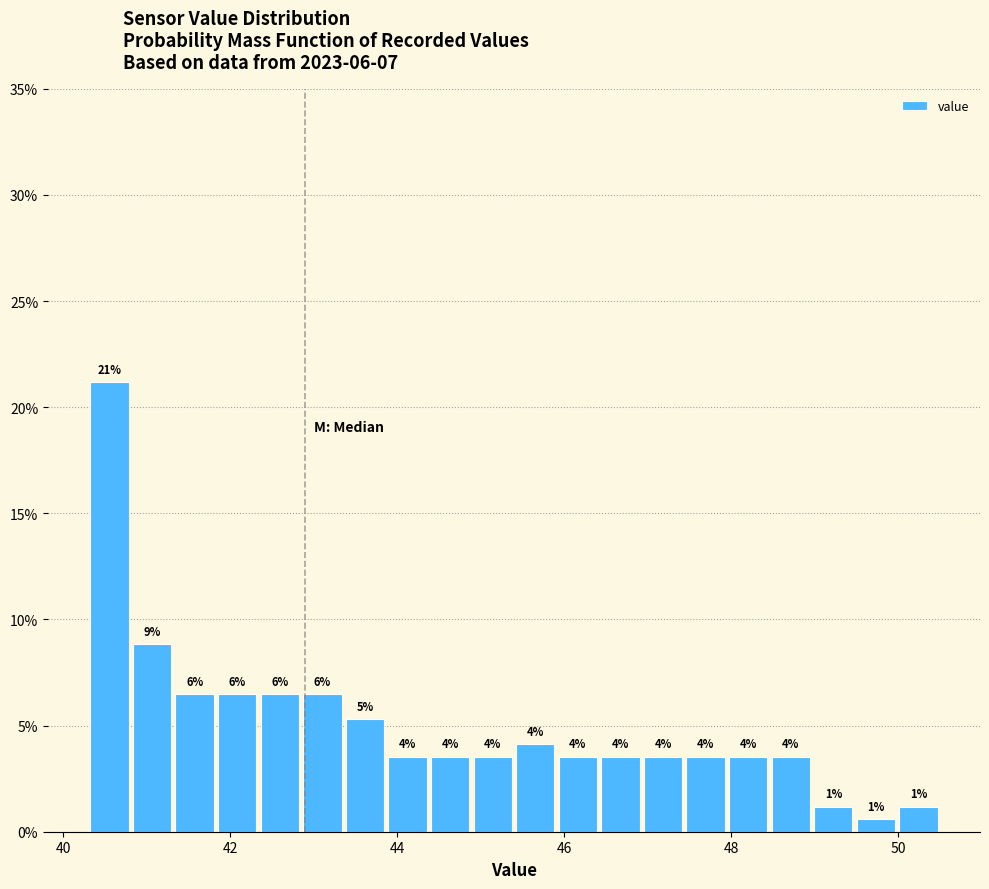

Read against the x-axis, roughly where is the centre of the tallest bar?

40.6